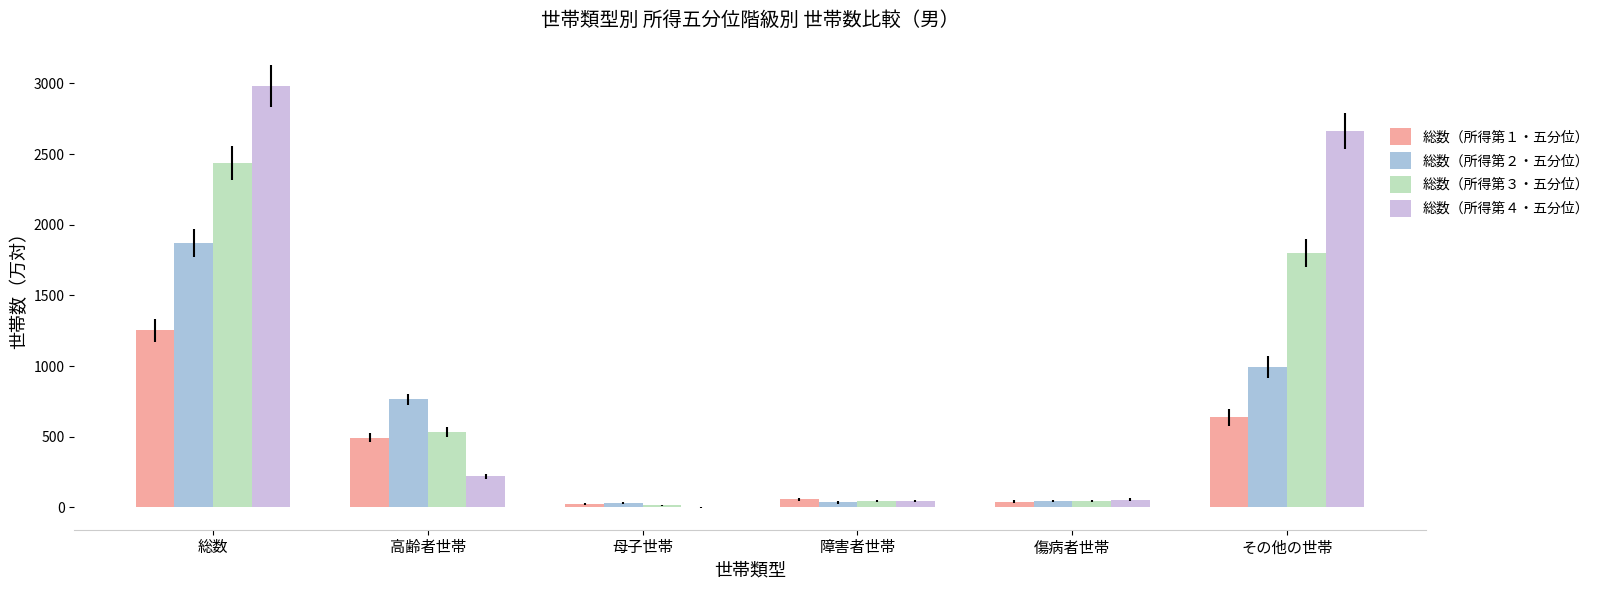

Is the value of 総数（所得第４・五分位） at 高齢者世帯 greater than the value of 総数（所得第３・五分位） at 母子世帯?

Yes